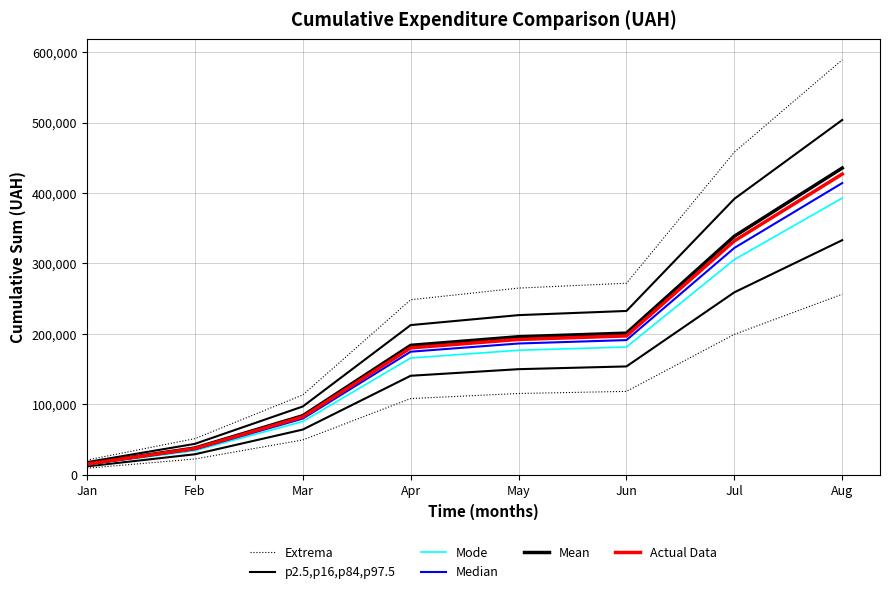

True or false: Extrema has more than 2 interior local peaks.

False